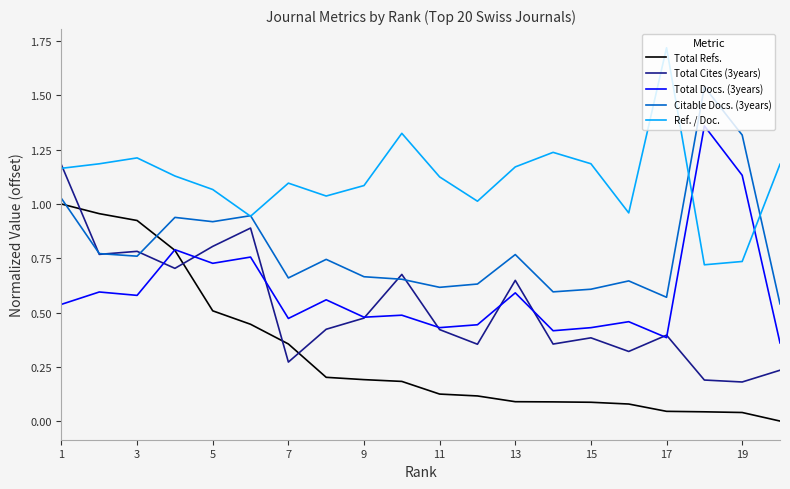

Which series has the largest total across all categories?

Ref. / Doc.